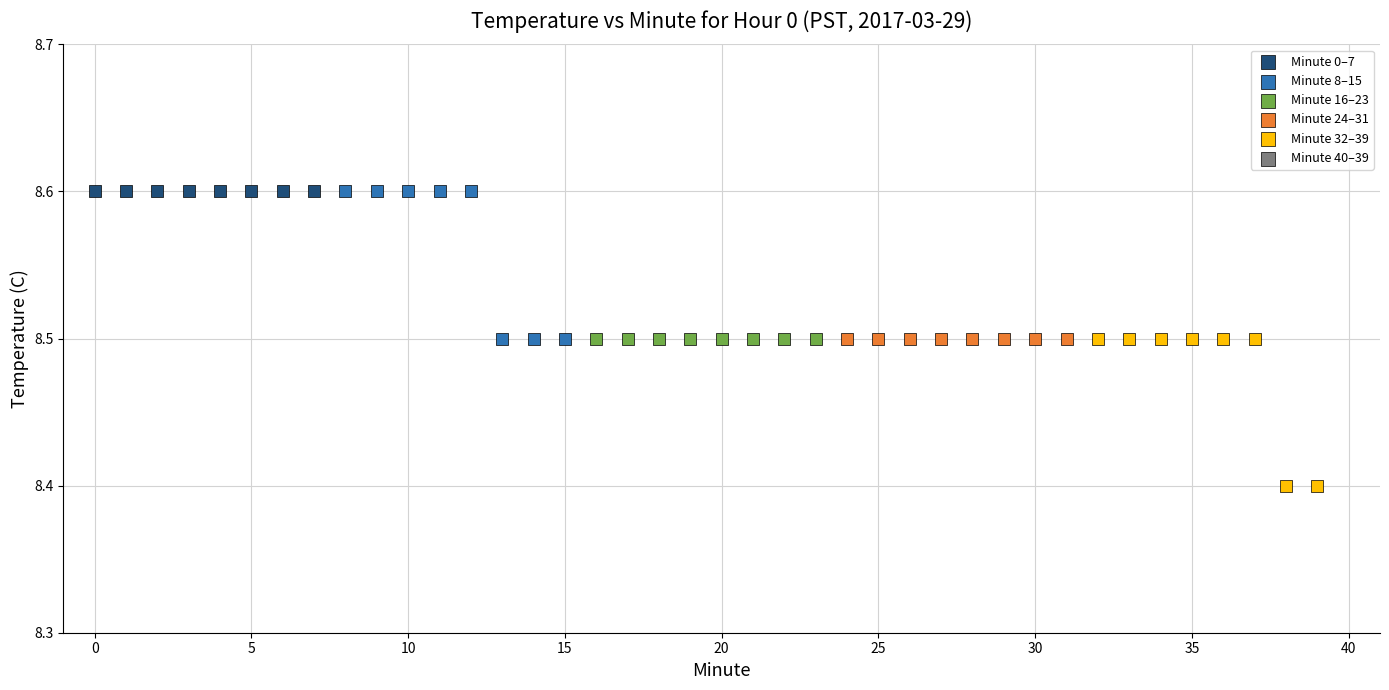

Which series reaches the minimum Y coordinate?

Minute 32–39